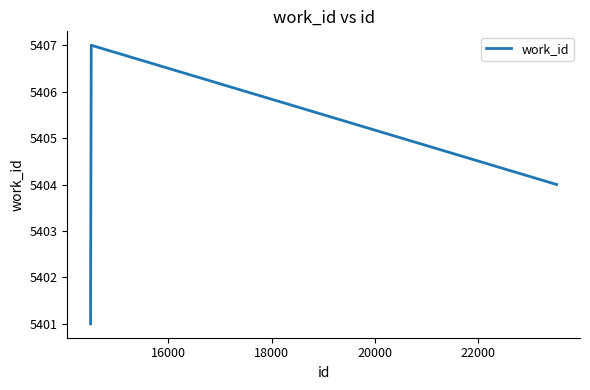

What is the smallest value displayed?

5401